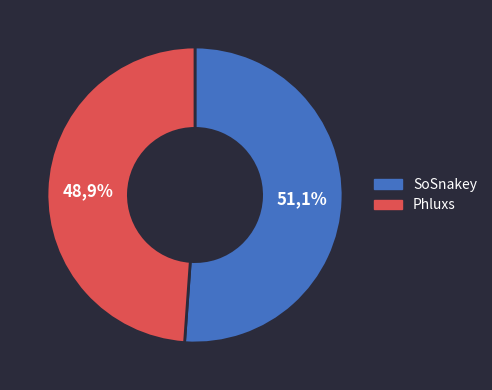

Do Phluxs and SoSnakey together represent more than half of the pie?

Yes